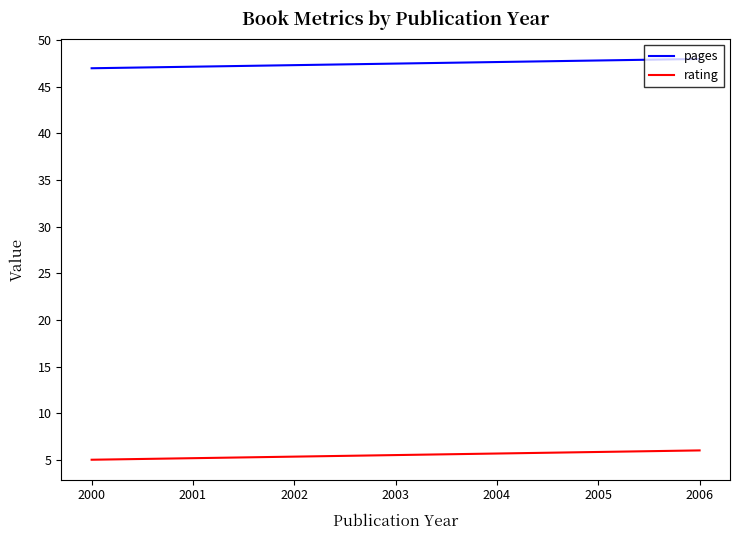

How many lines are shown in the chart?

2